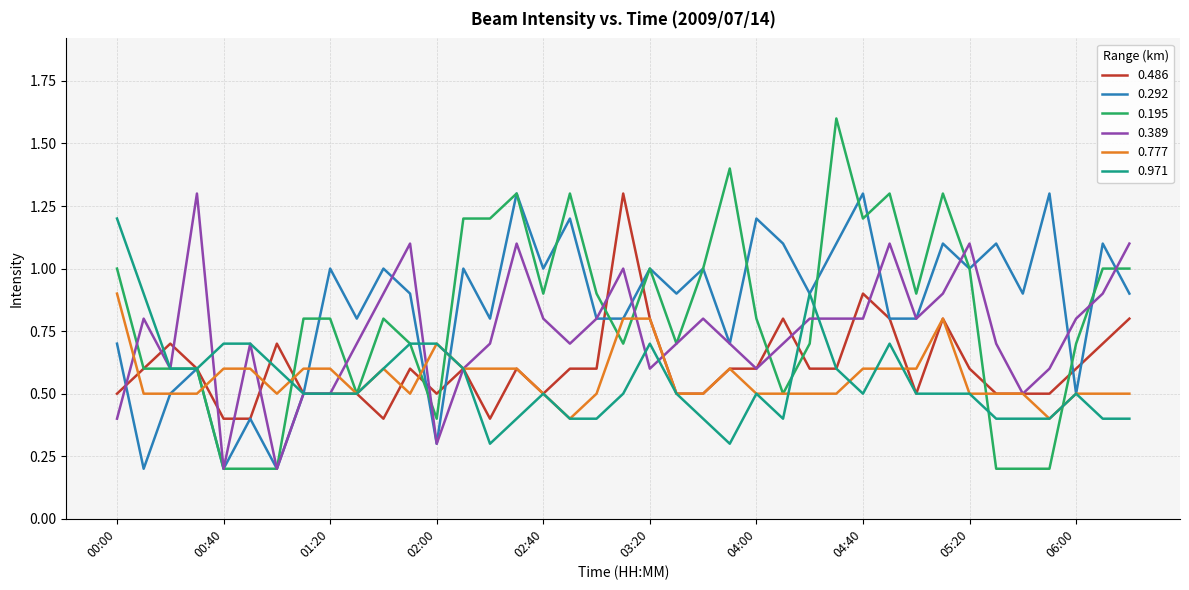

Reading left to right, transcribe all the data shown in this chart.

0.486: 0.5	0.6	0.7	0.6	0.4	0.4	0.7	0.5	0.5	0.5	0.4	0.6	0.5	0.6	0.4	0.6	0.5	0.6	0.6	1.3	0.8	0.5	0.5	0.6	0.6	0.8	0.6	0.6	0.9	0.8	0.5	0.8	0.6	0.5	0.5	0.5	0.6	0.7	0.8
0.292: 0.7	0.2	0.5	0.6	0.2	0.4	0.2	0.5	1.0	0.8	1.0	0.9	0.3	1.0	0.8	1.3	1.0	1.2	0.8	0.8	1.0	0.9	1.0	0.7	1.2	1.1	0.9	1.1	1.3	0.8	0.8	1.1	1.0	1.1	0.9	1.3	0.5	1.1	0.9
0.195: 1.0	0.6	0.6	0.6	0.2	0.2	0.2	0.8	0.8	0.5	0.8	0.7	0.4	1.2	1.2	1.3	0.9	1.3	0.9	0.7	1.0	0.7	1.0	1.4	0.8	0.5	0.7	1.6	1.2	1.3	0.9	1.3	1.0	0.2	0.2	0.2	0.7	1.0	1.0
0.389: 0.4	0.8	0.6	1.3	0.2	0.7	0.2	0.5	0.5	0.7	0.9	1.1	0.3	0.6	0.7	1.1	0.8	0.7	0.8	1.0	0.6	0.7	0.8	0.7	0.6	0.7	0.8	0.8	0.8	1.1	0.8	0.9	1.1	0.7	0.5	0.6	0.8	0.9	1.1
0.777: 0.9	0.5	0.5	0.5	0.6	0.6	0.5	0.6	0.6	0.5	0.6	0.5	0.7	0.6	0.6	0.6	0.5	0.4	0.5	0.8	0.8	0.5	0.5	0.6	0.5	0.5	0.5	0.5	0.6	0.6	0.6	0.8	0.5	0.5	0.5	0.4	0.5	0.5	0.5
0.971: 1.2	0.9	0.6	0.6	0.7	0.7	0.6	0.5	0.5	0.5	0.6	0.7	0.7	0.6	0.3	0.4	0.5	0.4	0.4	0.5	0.7	0.5	0.4	0.3	0.5	0.4	0.9	0.6	0.5	0.7	0.5	0.5	0.5	0.4	0.4	0.4	0.5	0.4	0.4